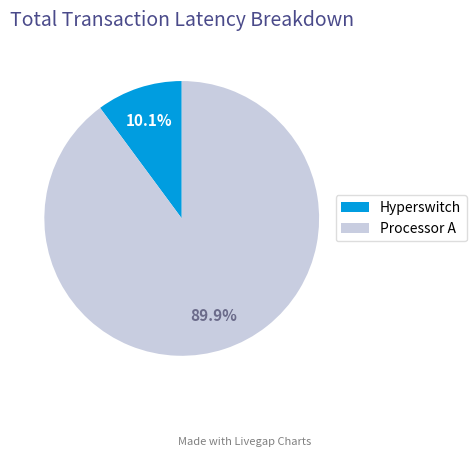

What is the smallest slice in the pie chart?

Hyperswitch